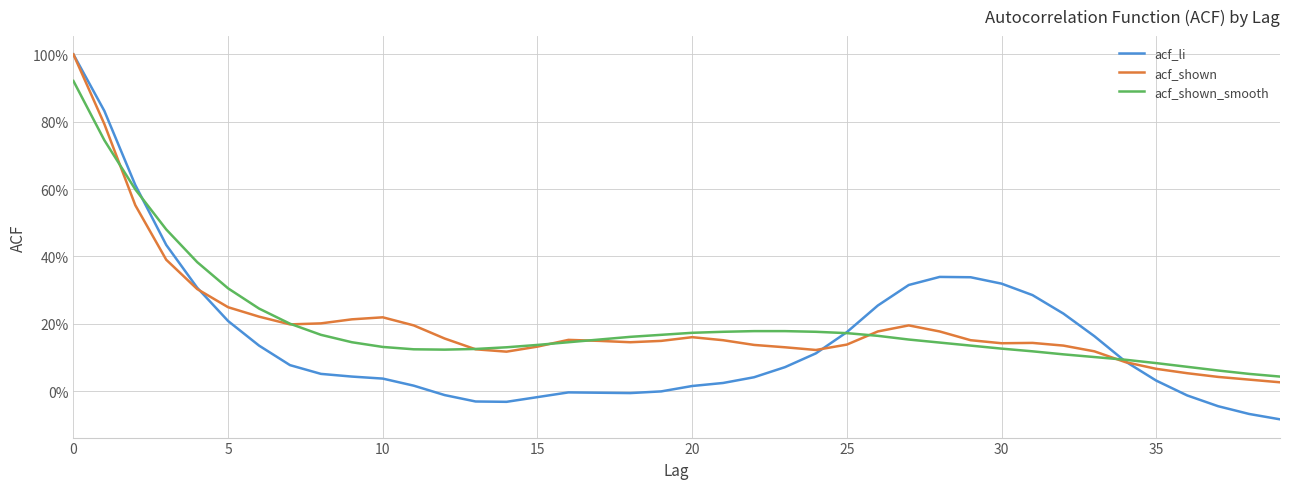

What is the maximum value shown in the chart?

1.0